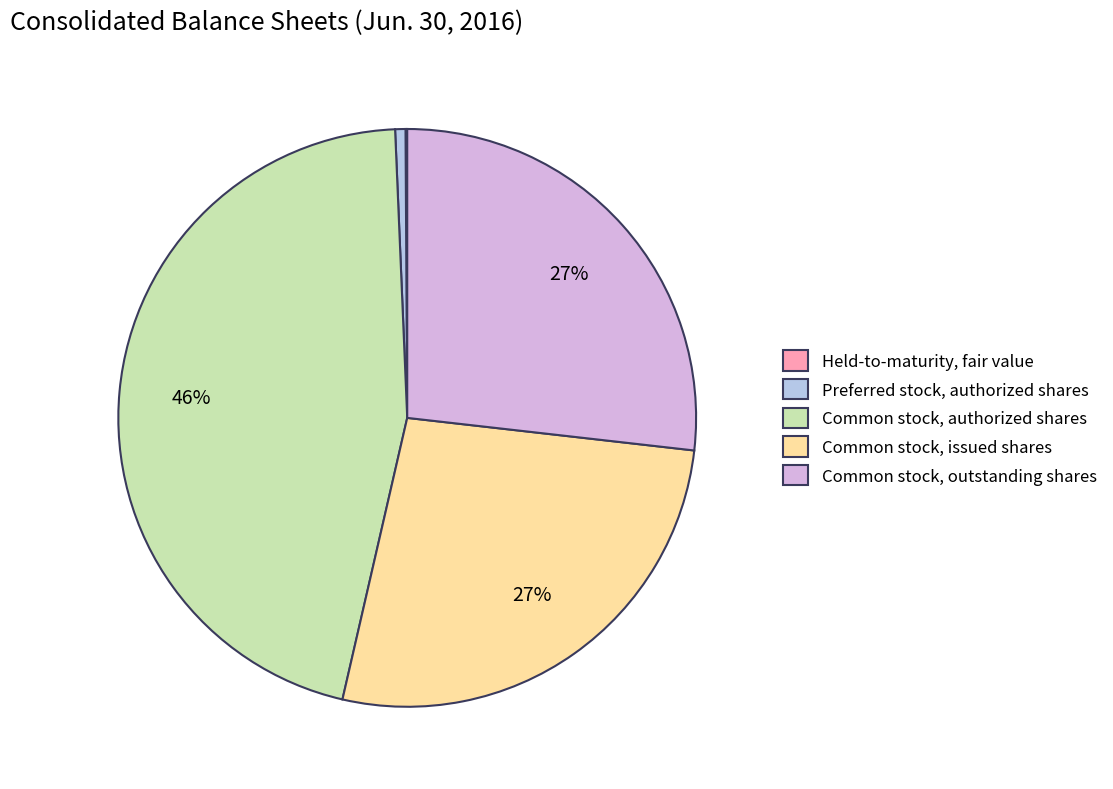

Do Common stock, outstanding shares and Preferred stock, authorized shares together represent more than half of the pie?

No